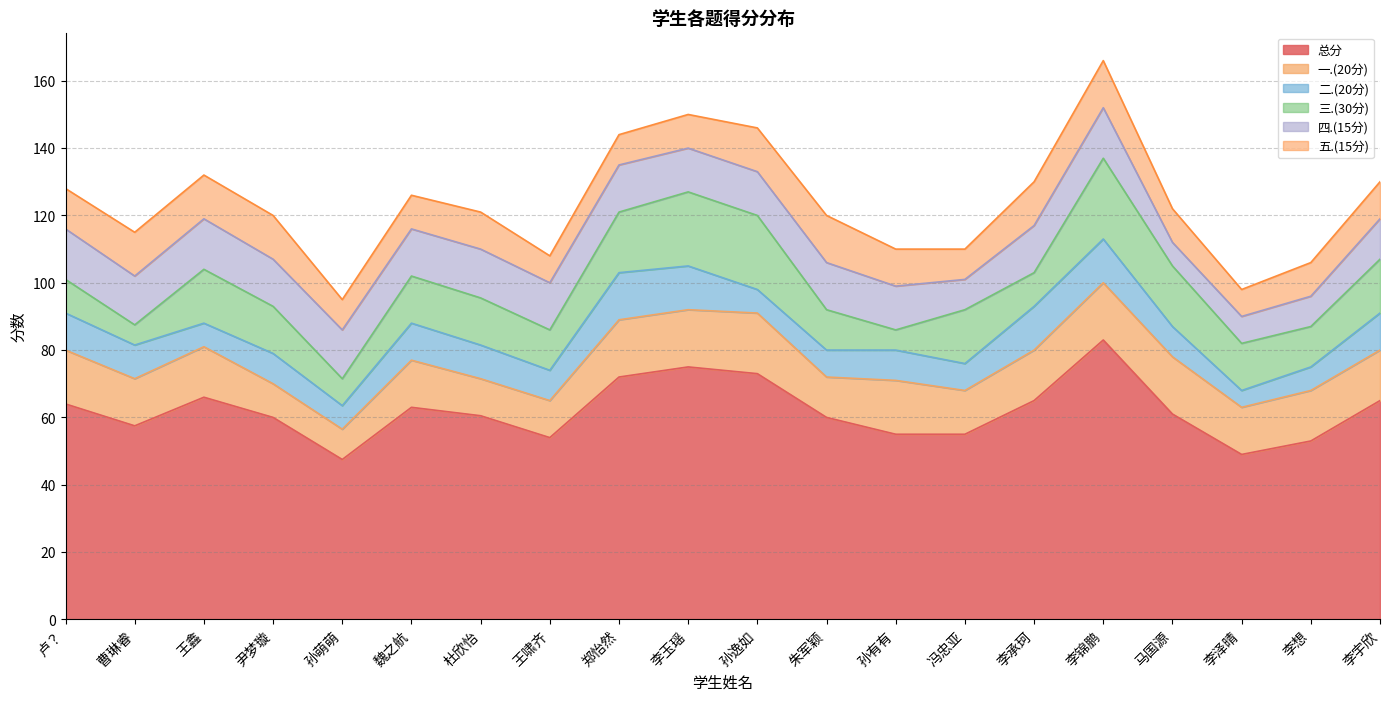

What is the average value of the 五.(15分) series?

11.1